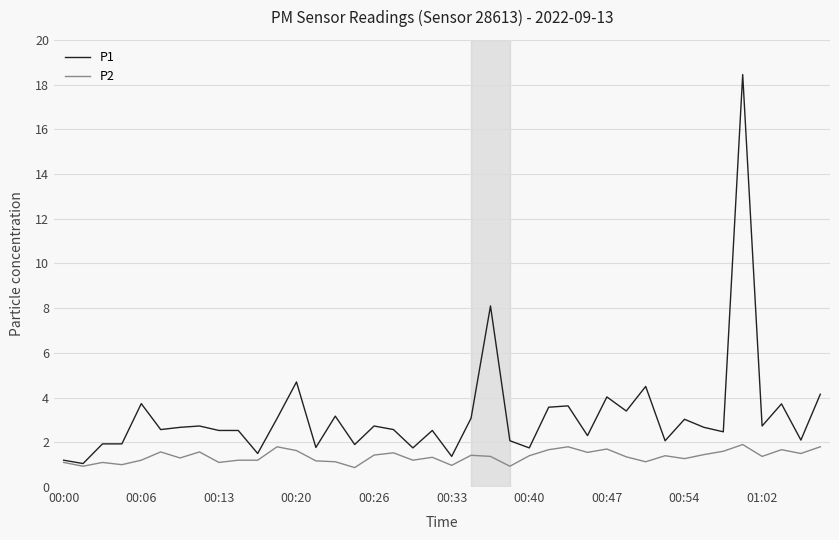

What are all the series names shown in the legend?

P1, P2